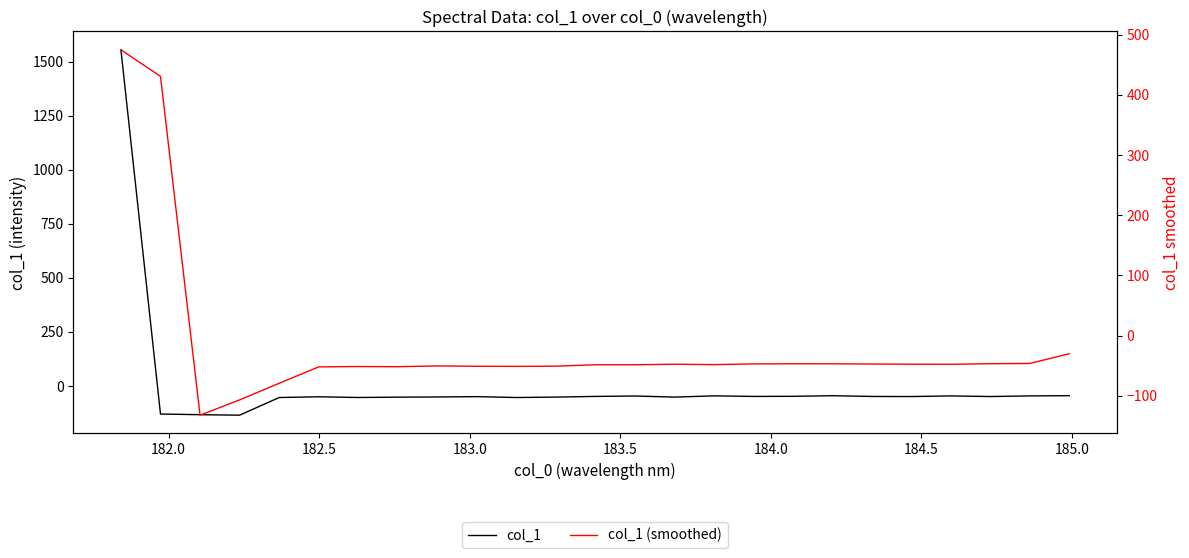

In col_1, how many points are higher than both neighbors (excluding endpoints)?

6